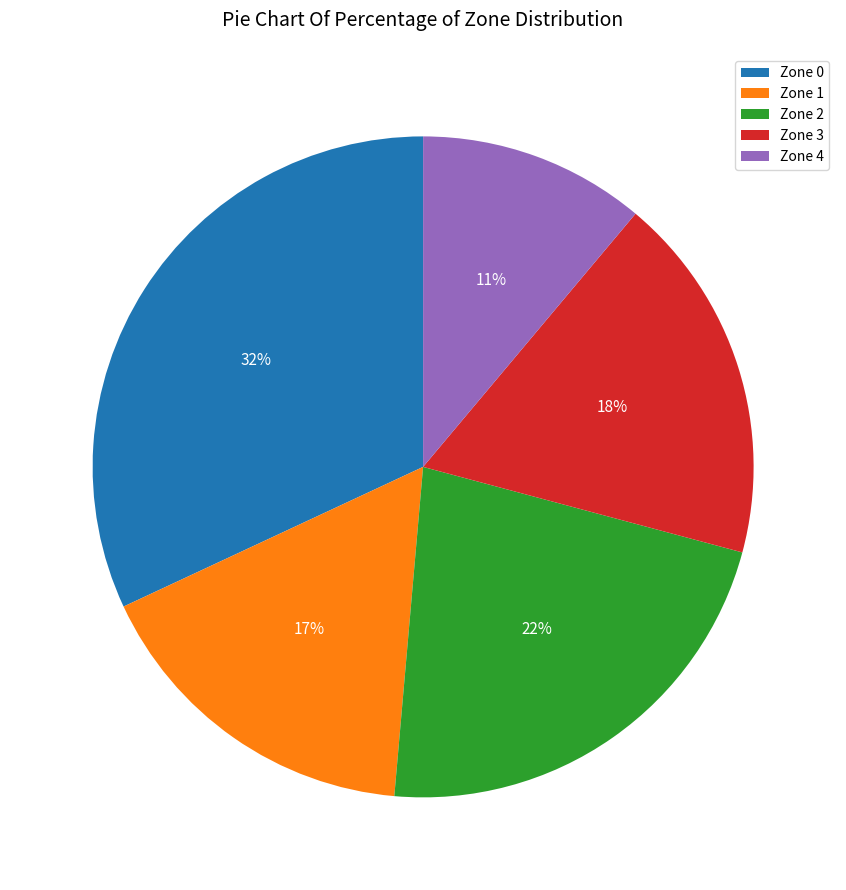

Which has a higher value, Zone 3 or Zone 0?

Zone 0